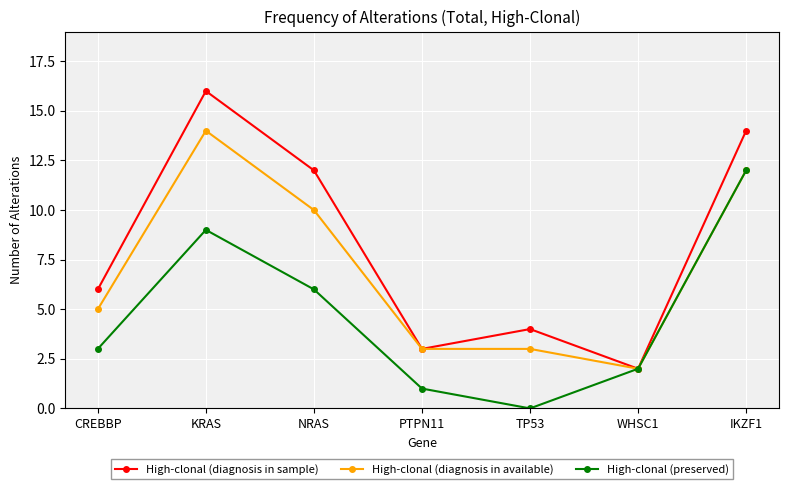

Is this an area chart (filled region under the line)?

No